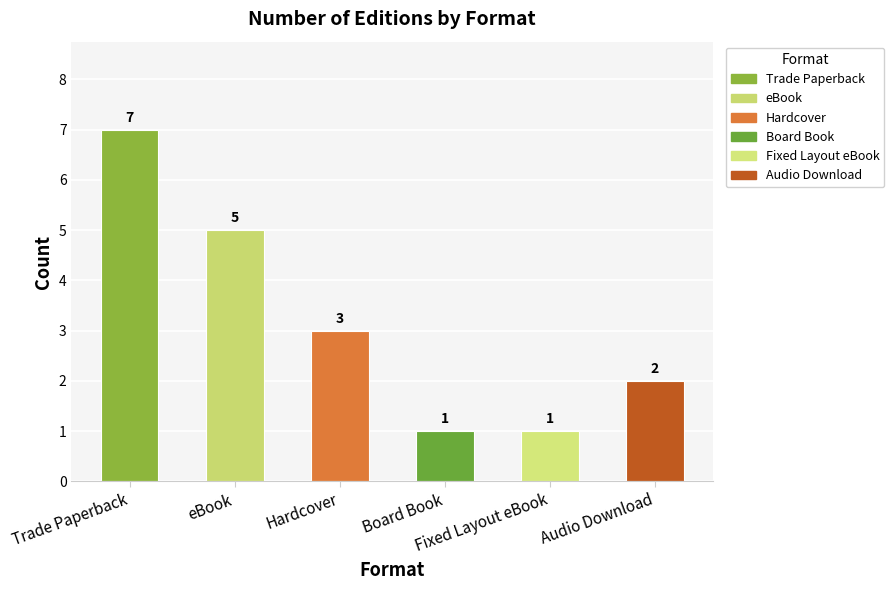

What is the greatest value displayed?

7